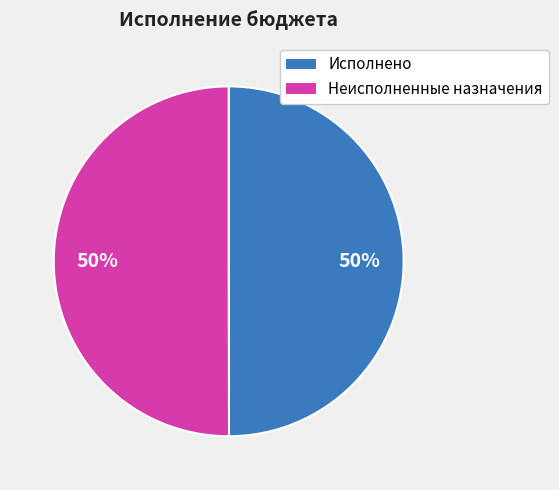

To the nearest percent, what is the average slice percentage?

50%